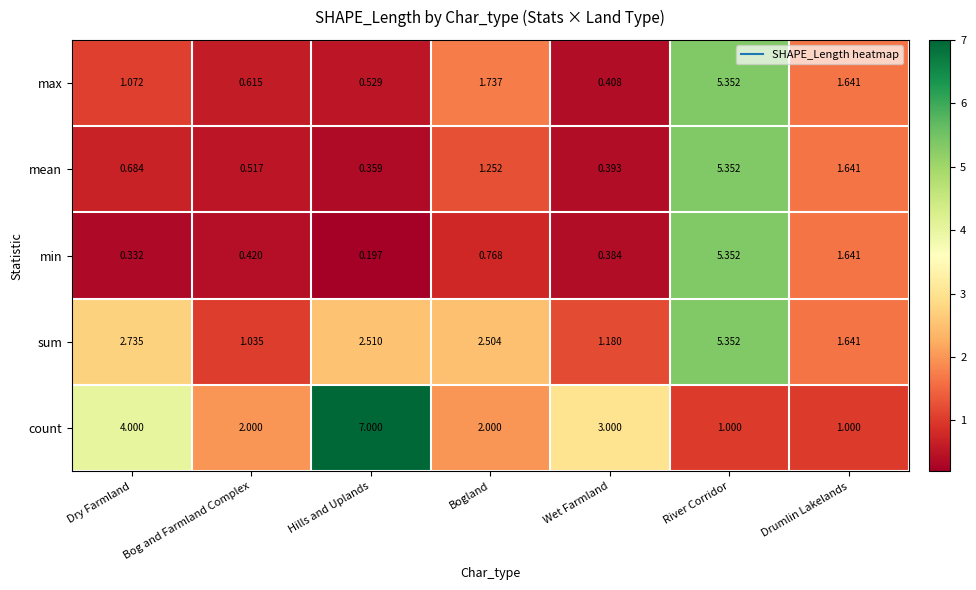

At Bog and Farmland Complex, list the series in order from smallest to largest.

min, mean, max, sum, count